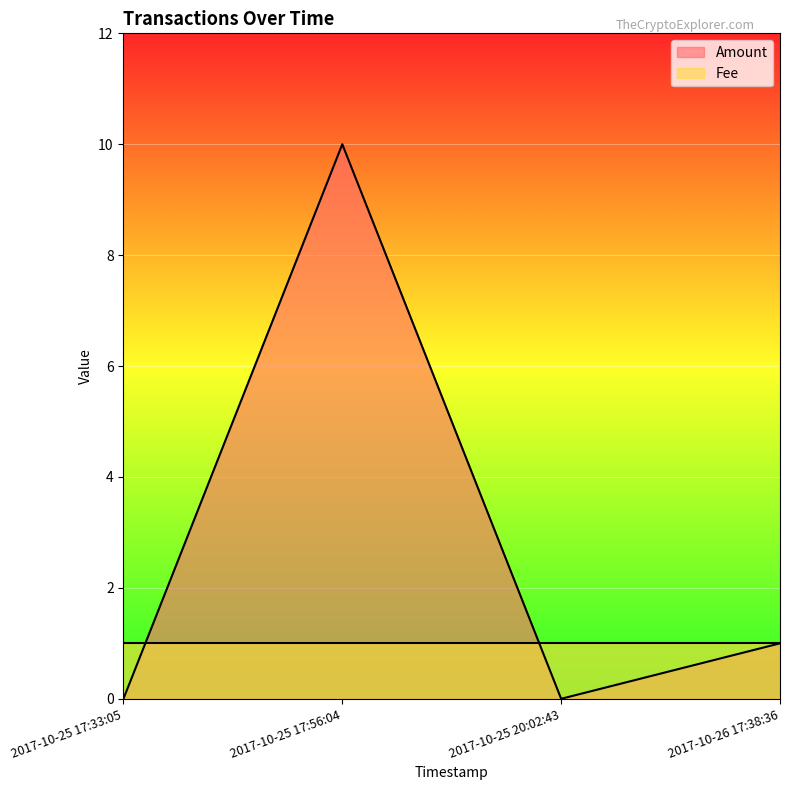

Which category has the lowest value across all series?

2017-10-25 17:33:05